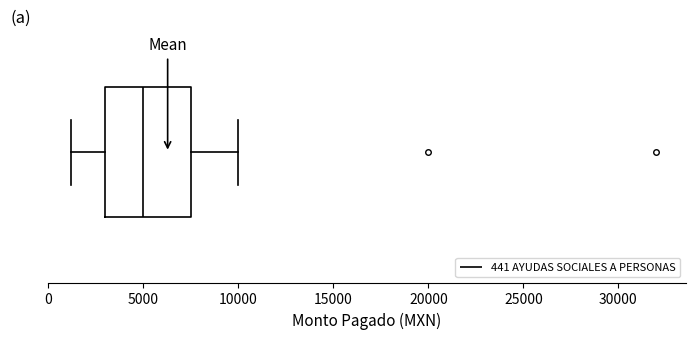

Transcribe this box plot: give where the median line is, the range the box spans, and where the two whiskers end, as read against the x-axis. The values are not printed on the chart, so give them approximately, as read against the axis.

median 5000, box 3000 to 7500, whiskers 1000 to 10000